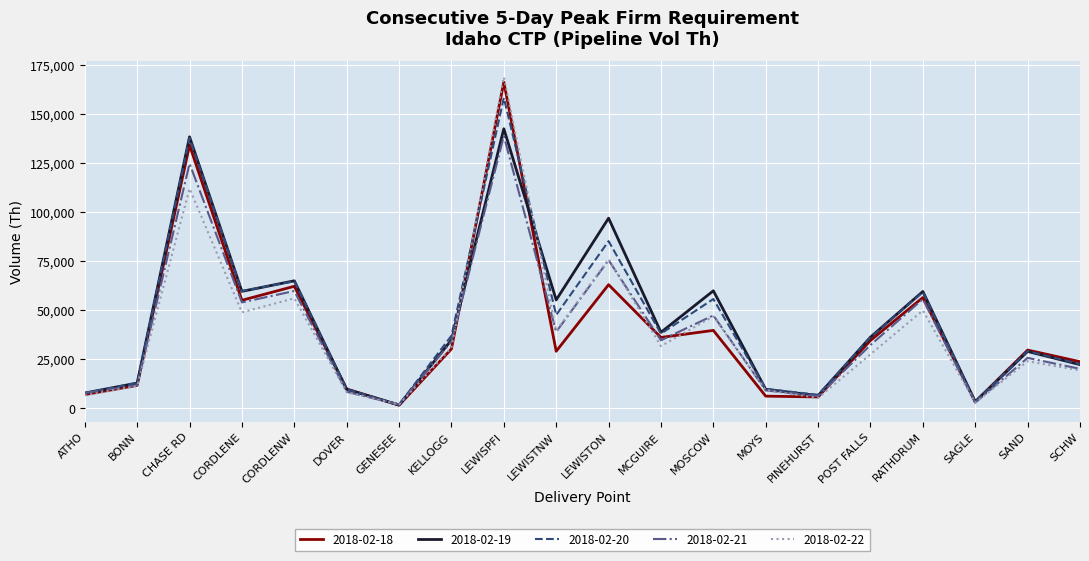

What position from the right is LEWISTON?

10